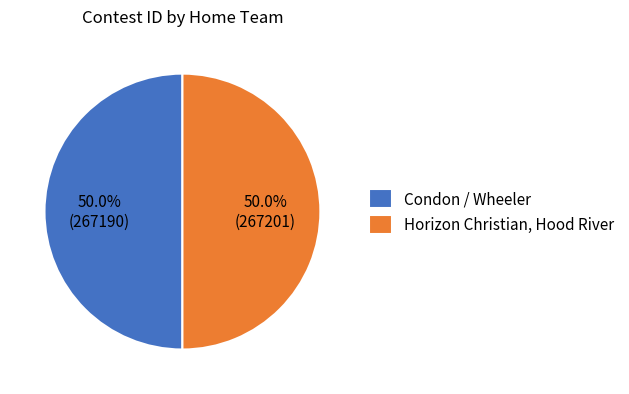

What is the ratio of the value at Condon / Wheeler to the value at Horizon Christian, Hood River?

1.0